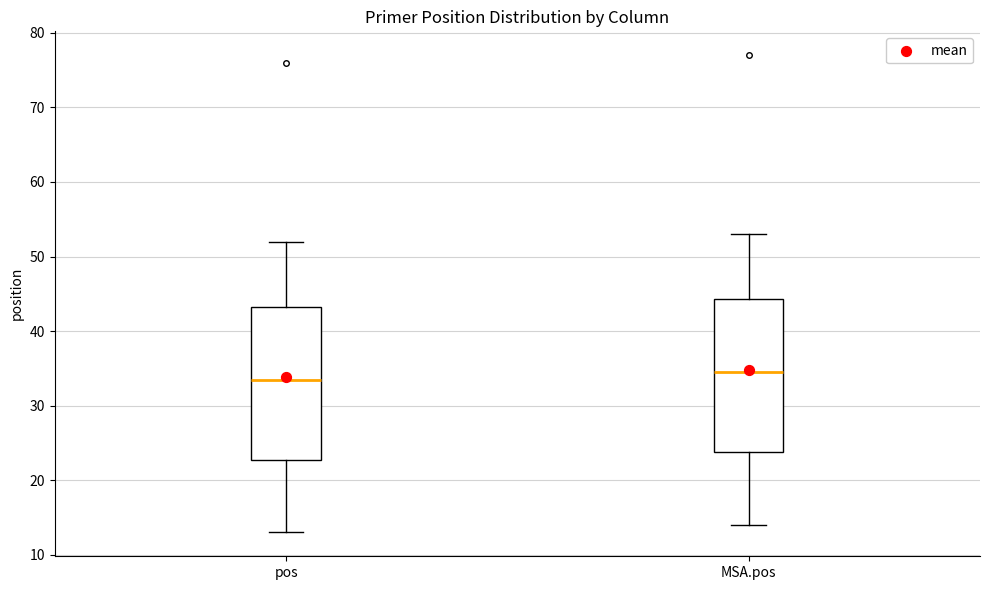

Reading left to right, transcribe this box plot: for each box, give where its median line is, the range the box spans, and where its two whiskers end, as read against the y-axis. The values are not printed on the chart, so give them approximately, as read against the axis.

pos: median 34, box 23 to 43, whiskers 13 to 52
MSA.pos: median 35, box 24 to 44, whiskers 14 to 53